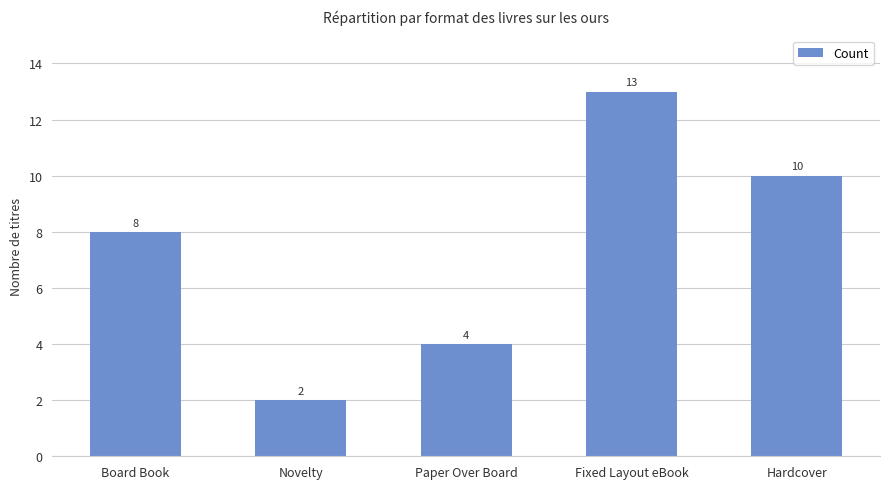

What is the change in value from Fixed Layout eBook to Hardcover?

-3